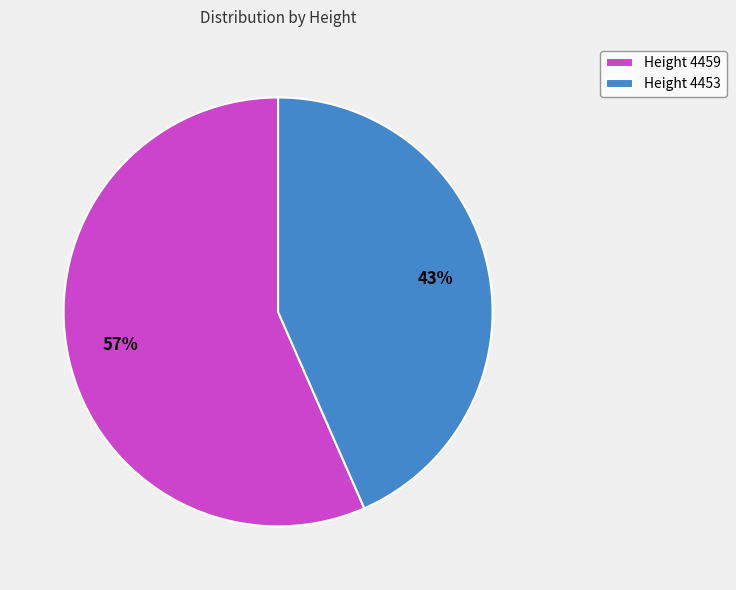

What is the majority slice?

Height 4459